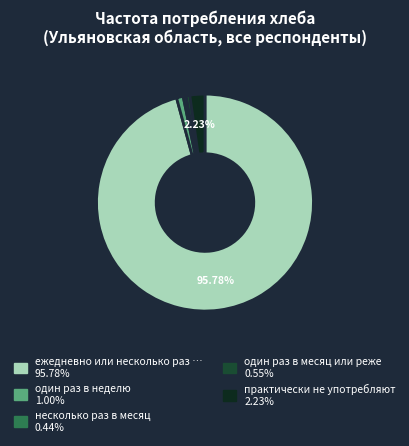

Is there a majority slice in this chart?

Yes